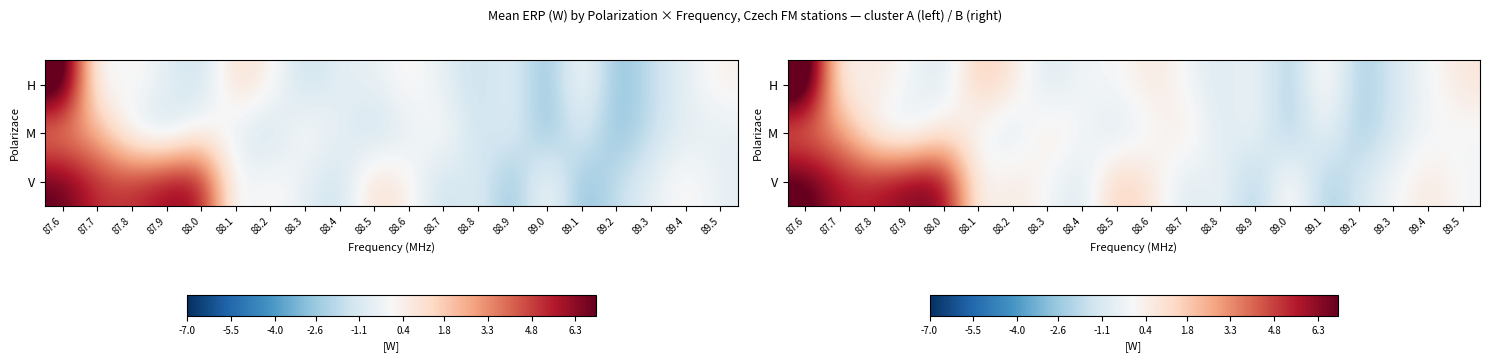

Is it true that V equals 1.6 at 87.8?

False